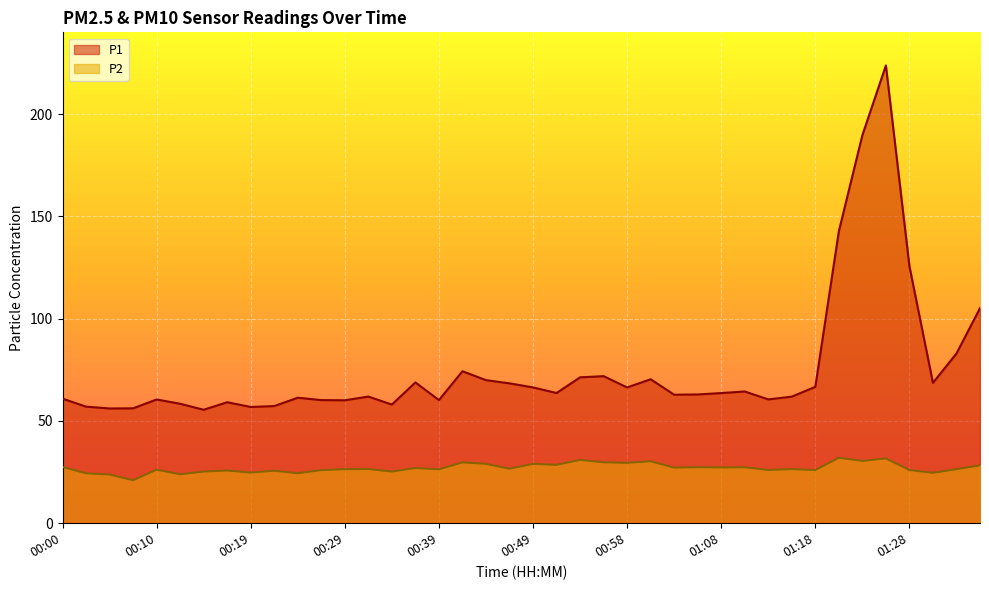

At which category is the sum across all series the highest?

01:25